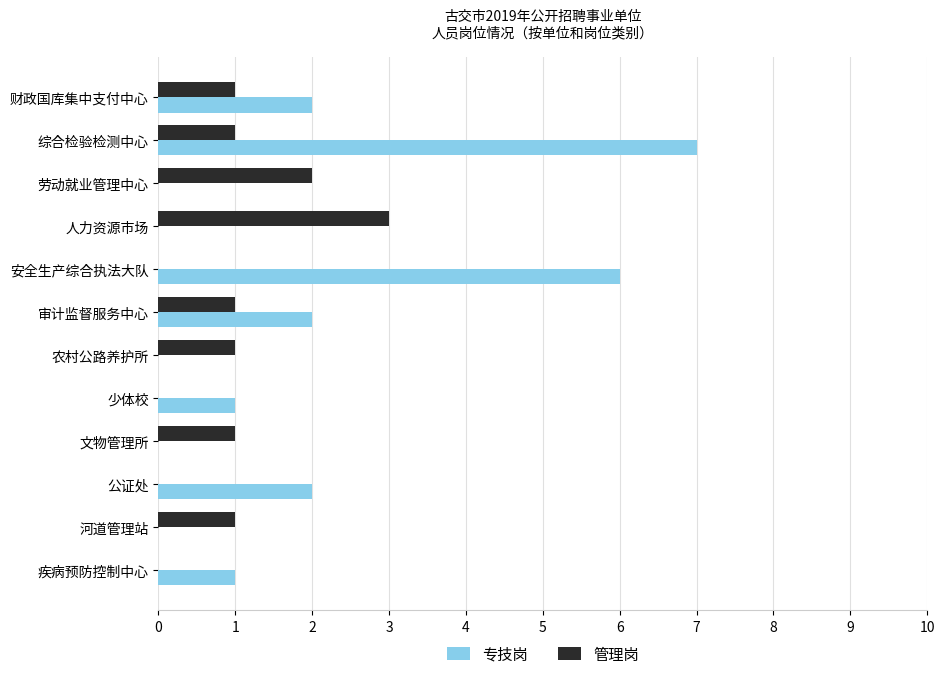

Count the 专技岗 values in the range 0 to 2.

10